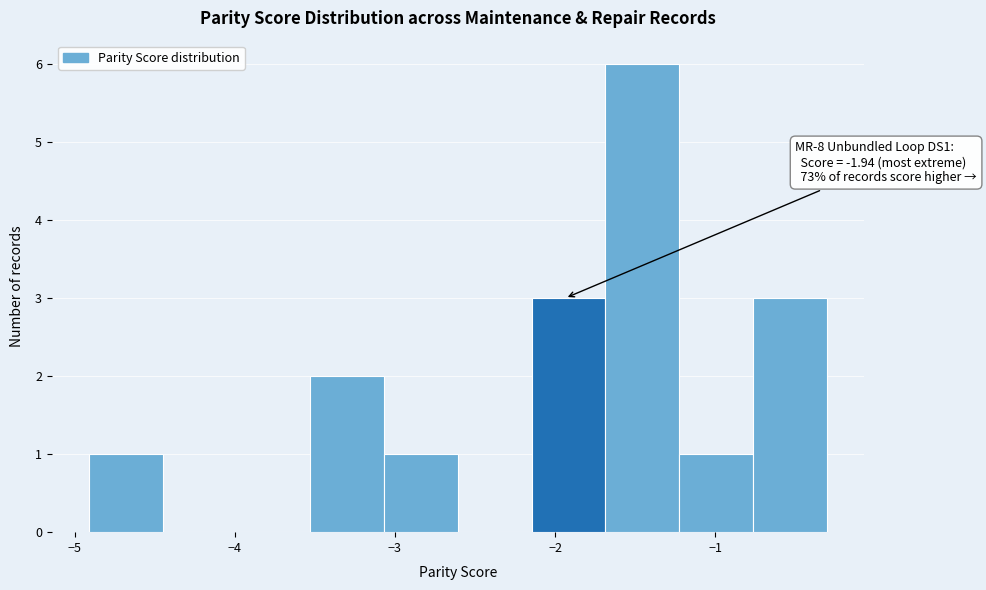

Which range on the x-axis has the tallest bar?

-1.7 to -1.2